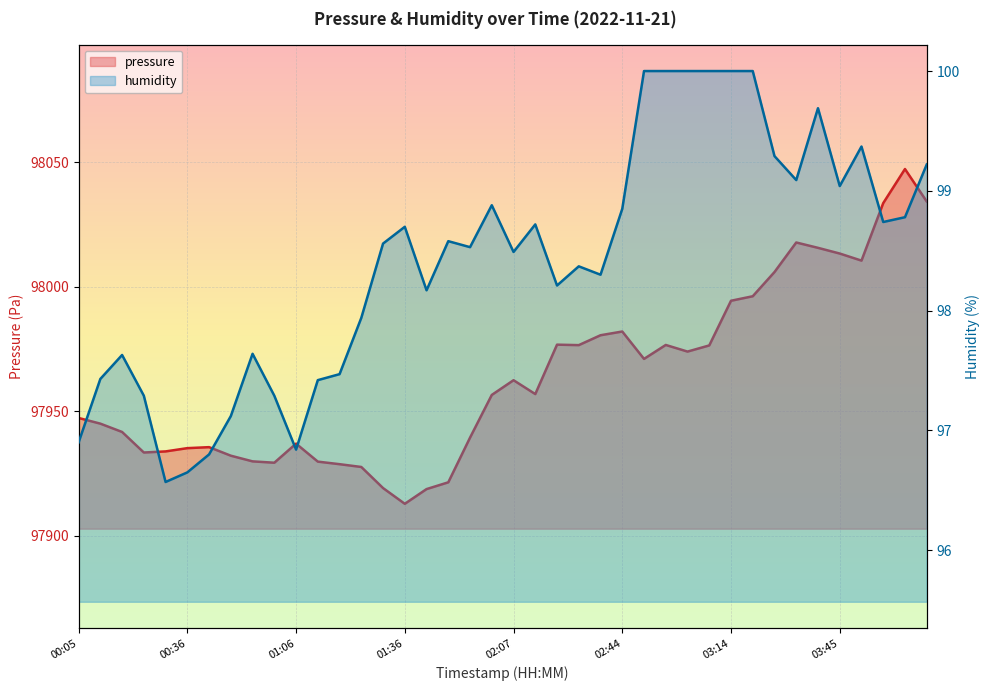

Rank the categories by pressure value from highest to lowest.

04:03, 04:09, 03:57, 03:33, 03:39, 03:45, 03:51, 03:27, 03:21, 03:14, 02:44, 02:38, 02:25, 02:56, 02:32, 03:08, 03:02, 02:50, 02:07, 02:13, 02:01, 00:05, 00:11, 00:18, 01:55, 01:06, 00:42, 00:36, 00:30, 00:24, 00:48, 00:54, 01:12, 01:00, 01:18, 01:24, 01:49, 01:30, 01:43, 01:36